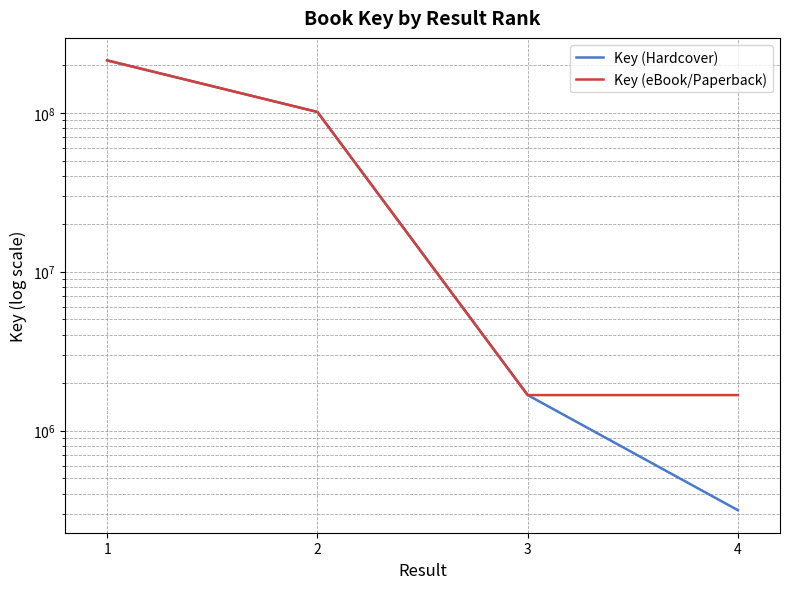

How many lines are shown in the chart?

2